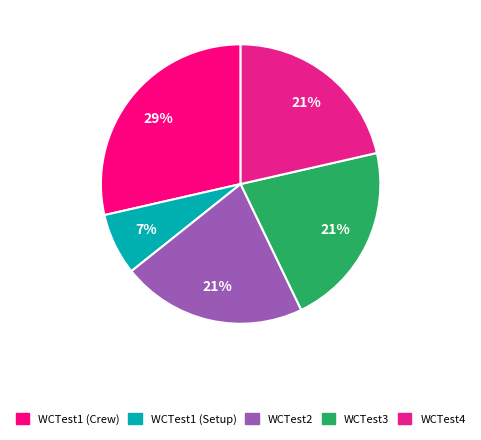

To the nearest percent, what percentage of the pie is WCTest4?

21%